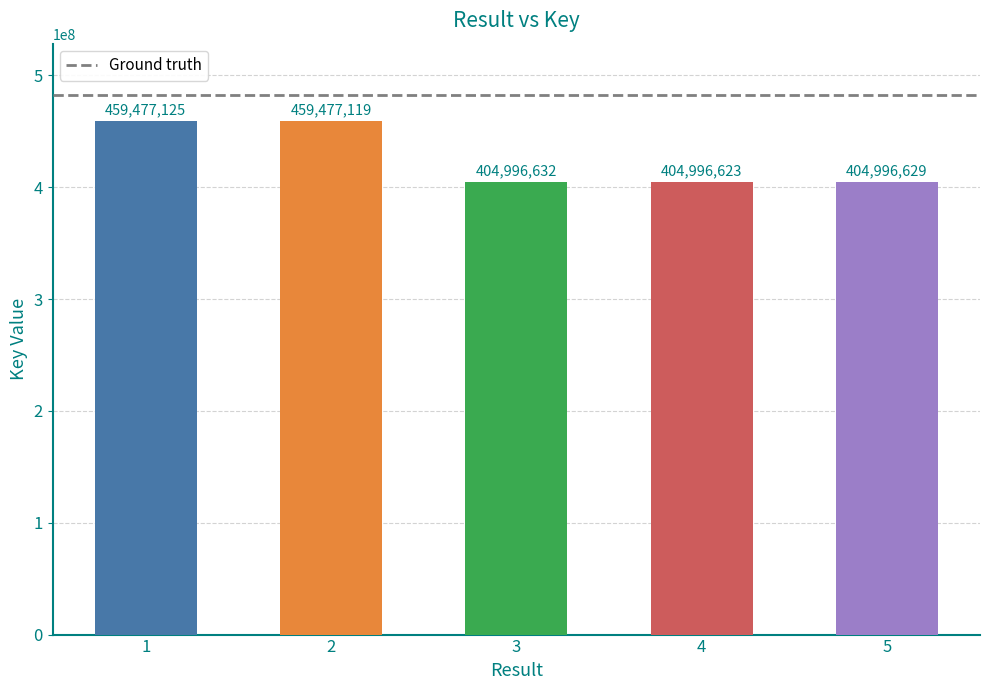

What is the sum of the values at 1 and 4?

864473748